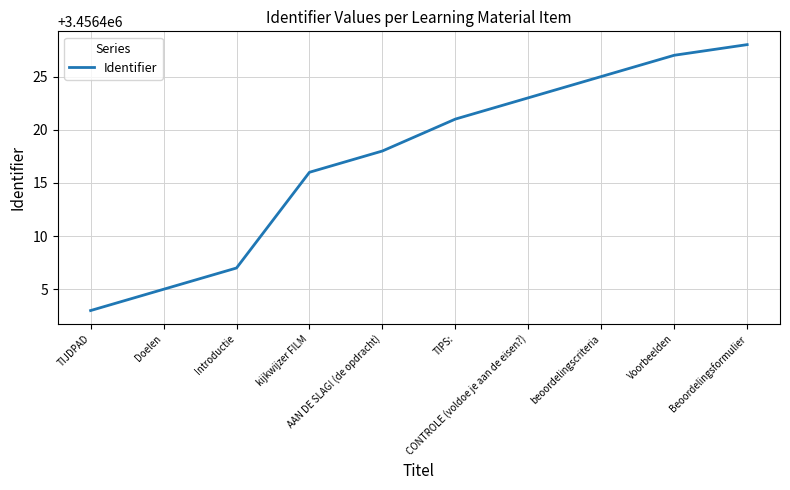

What is the minimum value shown in the chart?

3456403